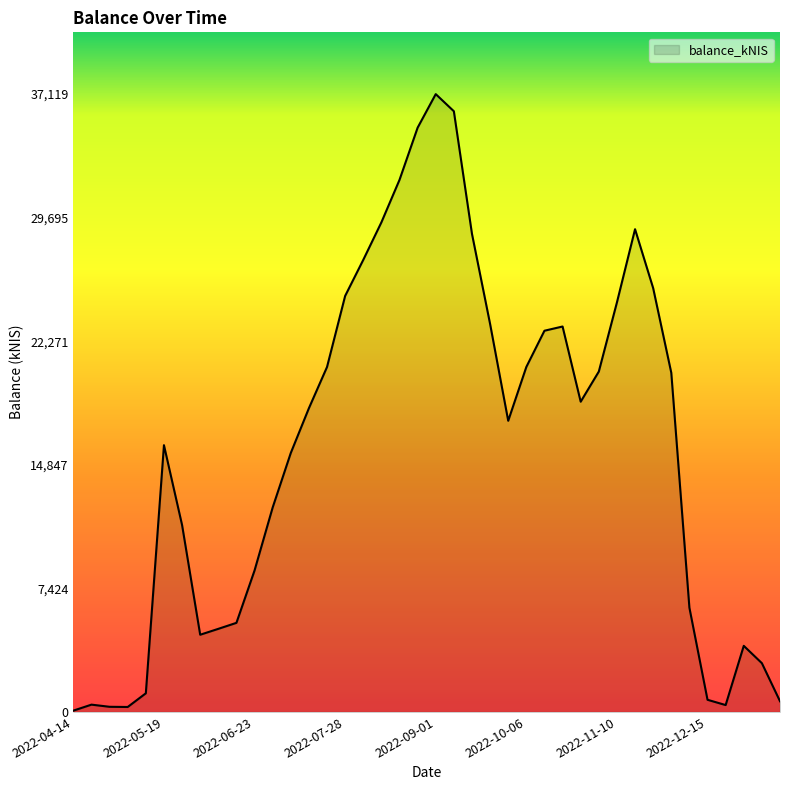

What is the maximum value shown in the chart?

37118.6